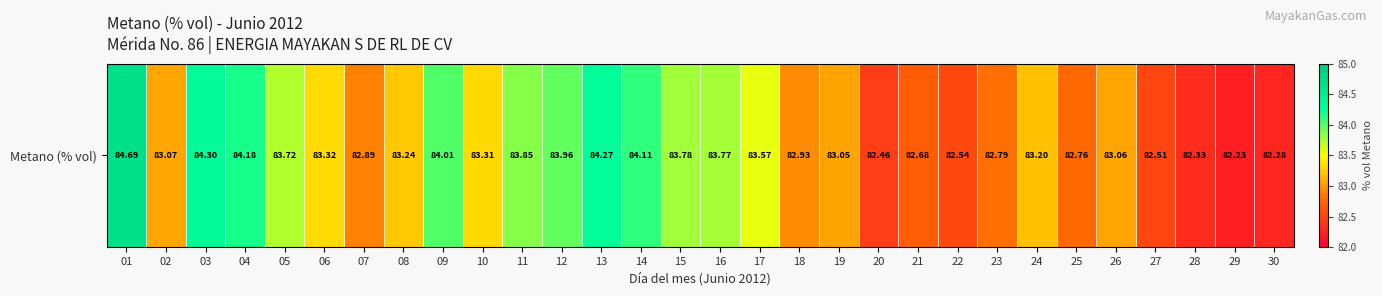

The chart shows a value of 84.3 at 03. True or false?

True